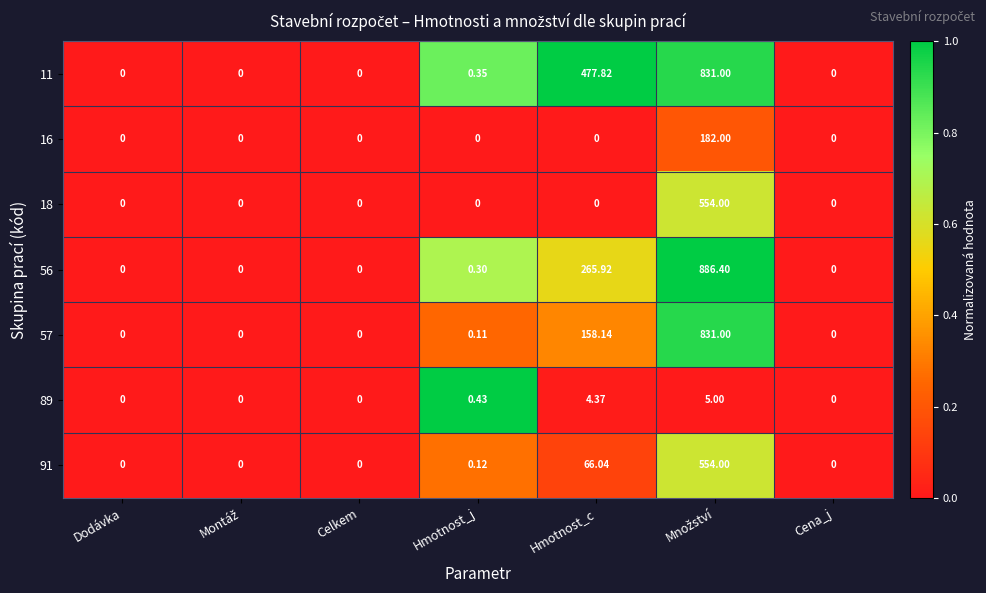

How many categories are shown in the chart?

7